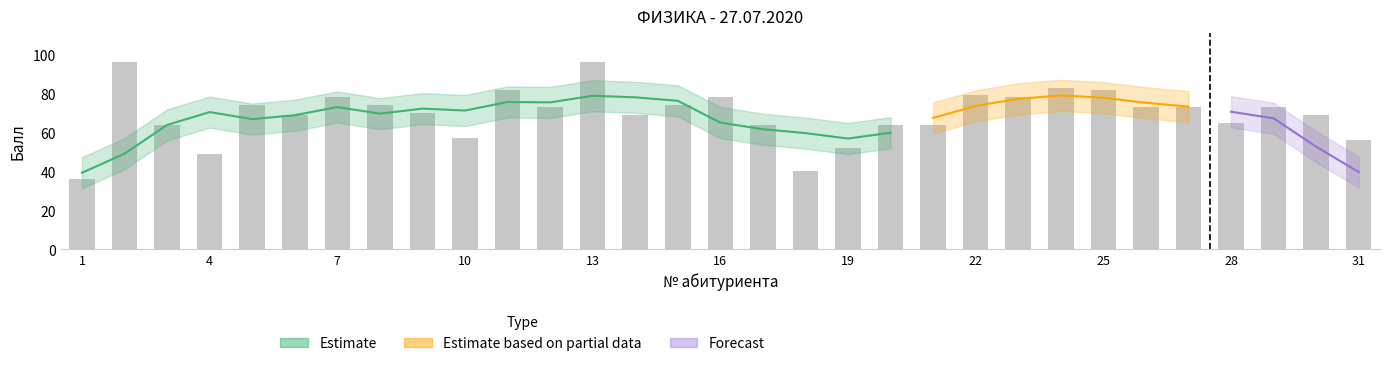

What is the change in value from 11 to 30?

-13